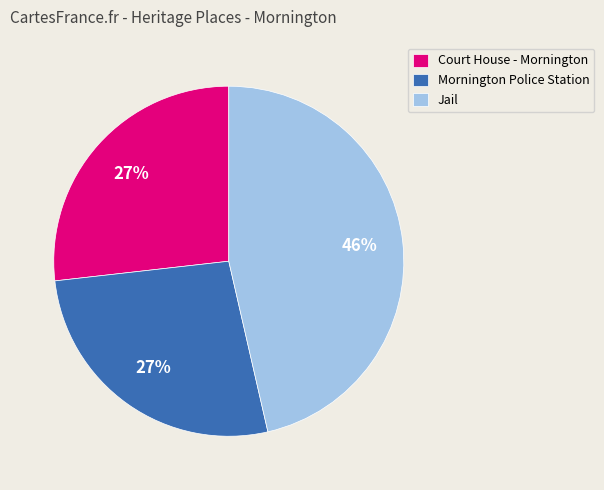

How many slices are in this pie chart?

3